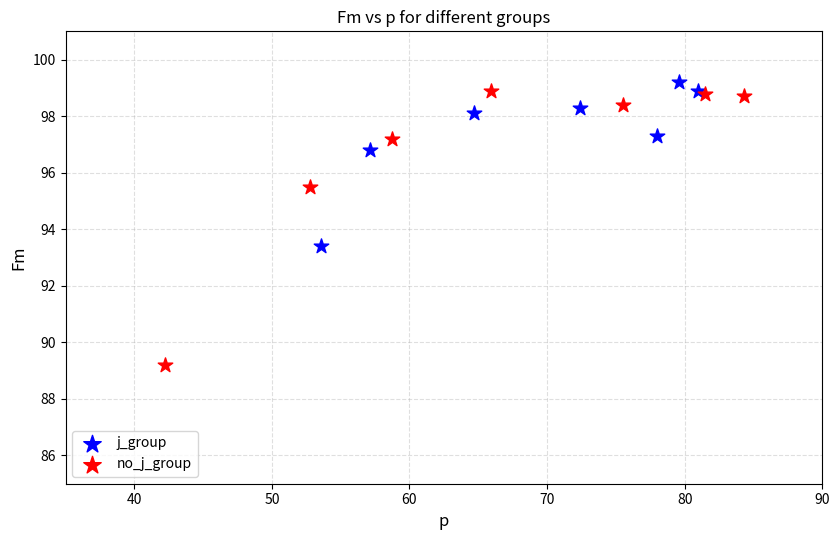

Which series reaches the maximum Y coordinate?

j_group